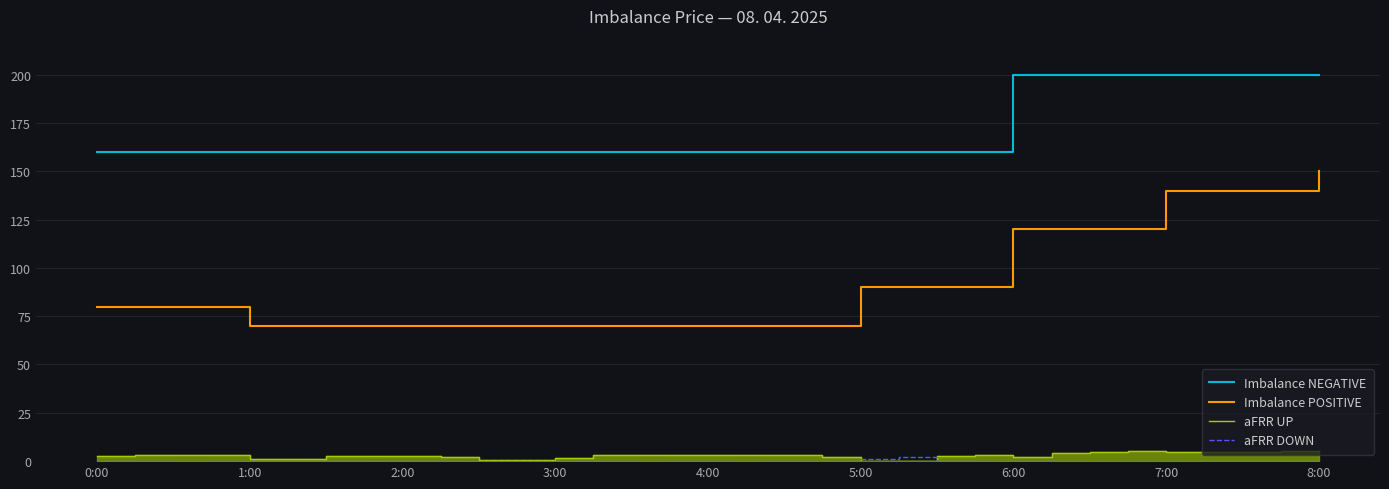

At how many categories does at least one series exceed 85?

33